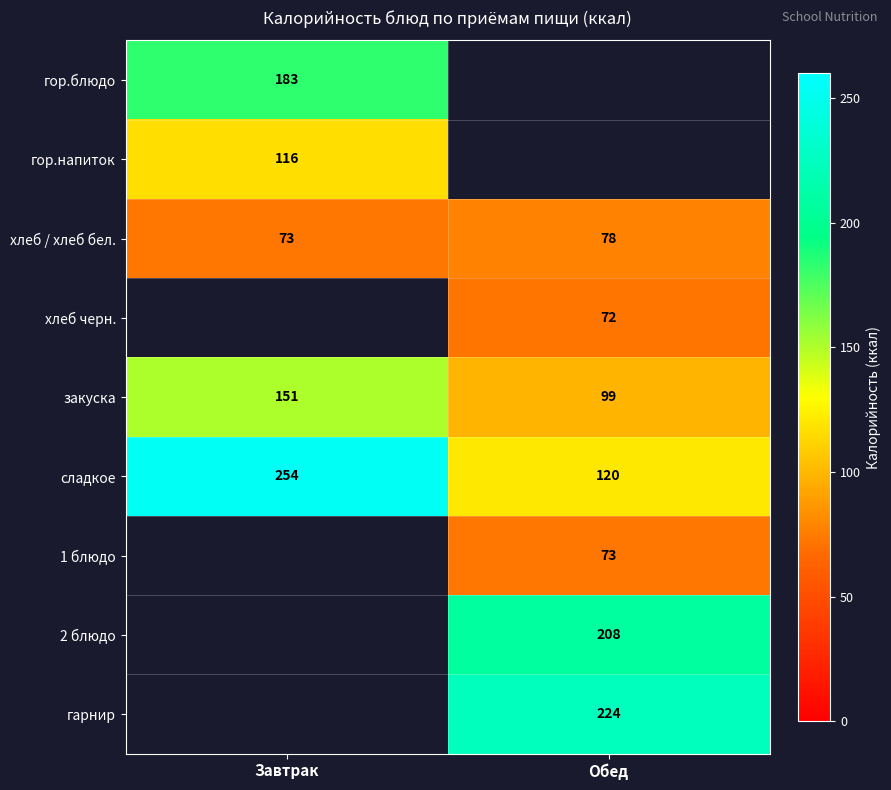

The value of хлеб / хлеб бел. at Завтрак is 73. True or false?

True